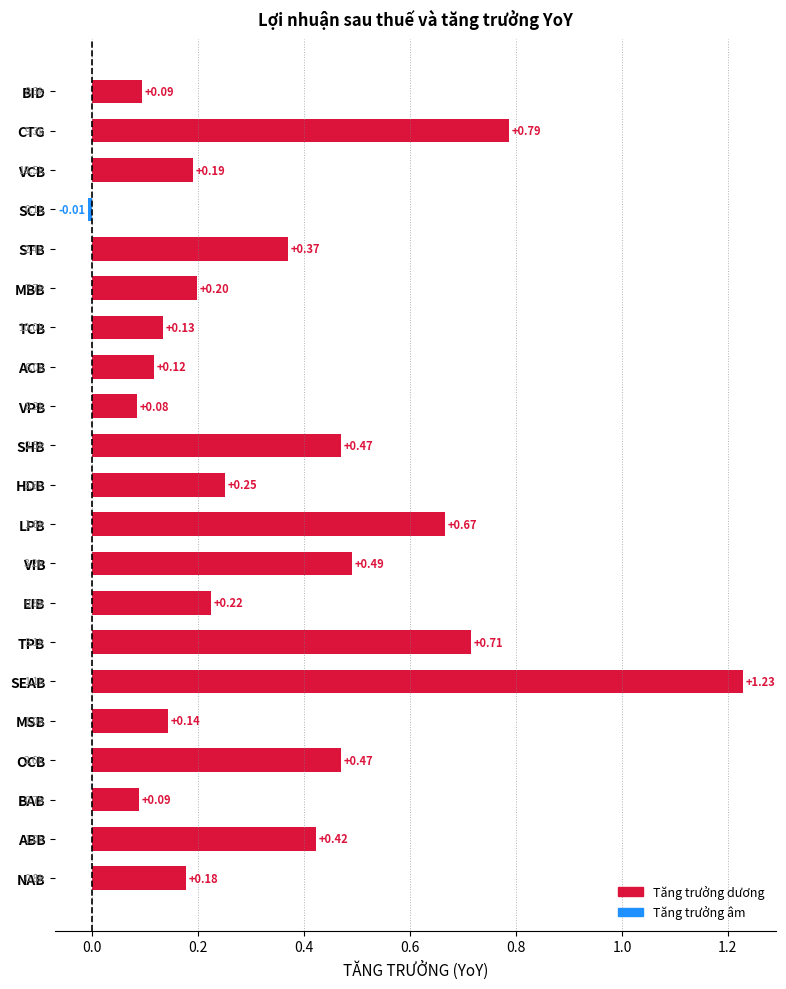

How many bars are there in total?

21